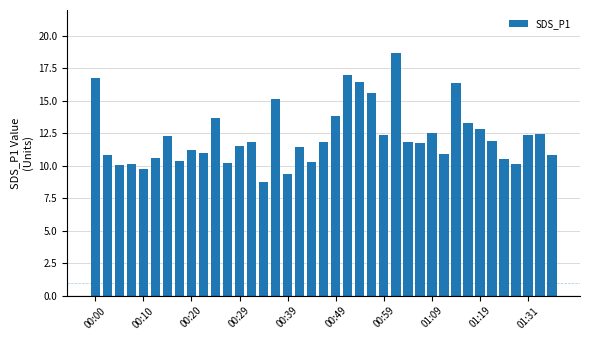

What is the maximum value shown in the chart?

18.7